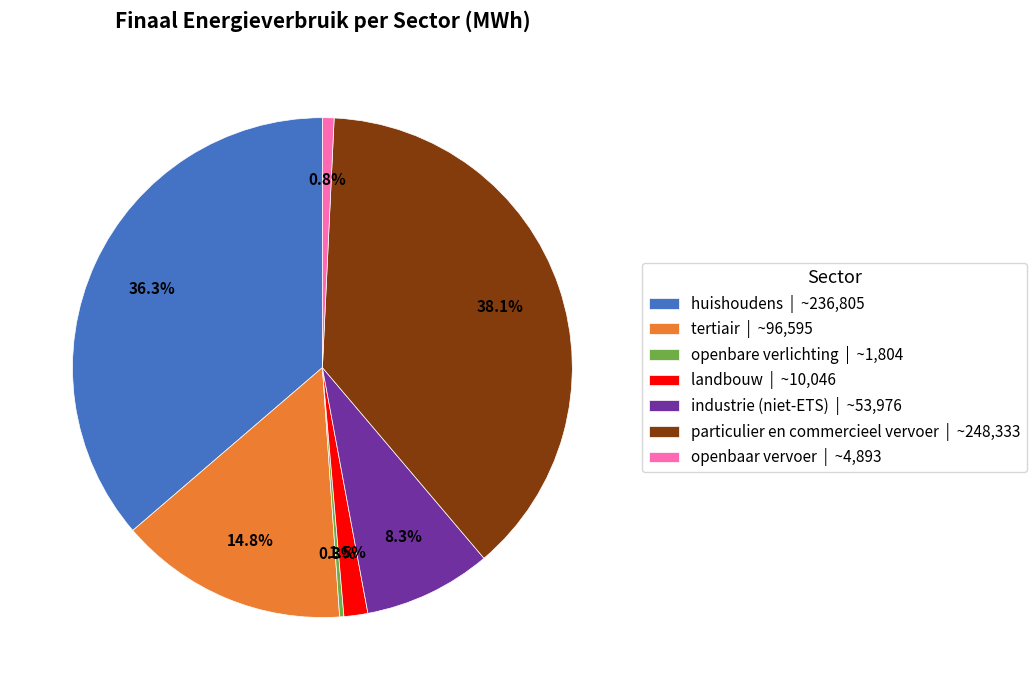

What is the ratio of the value at particulier en commercieel vervoer to the value at industrie (niet-ETS)?

4.6